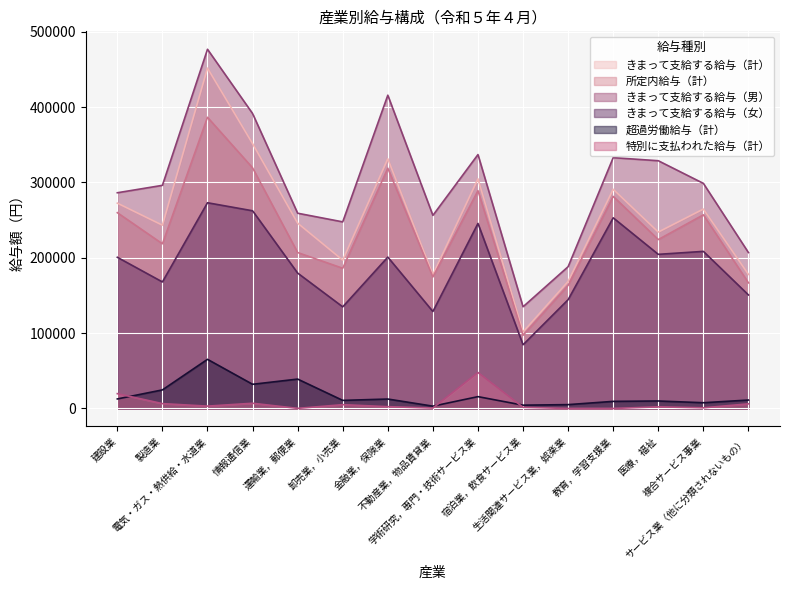

Where is 特別に支払われた給与（計） nearest to the value 23879?

建設業